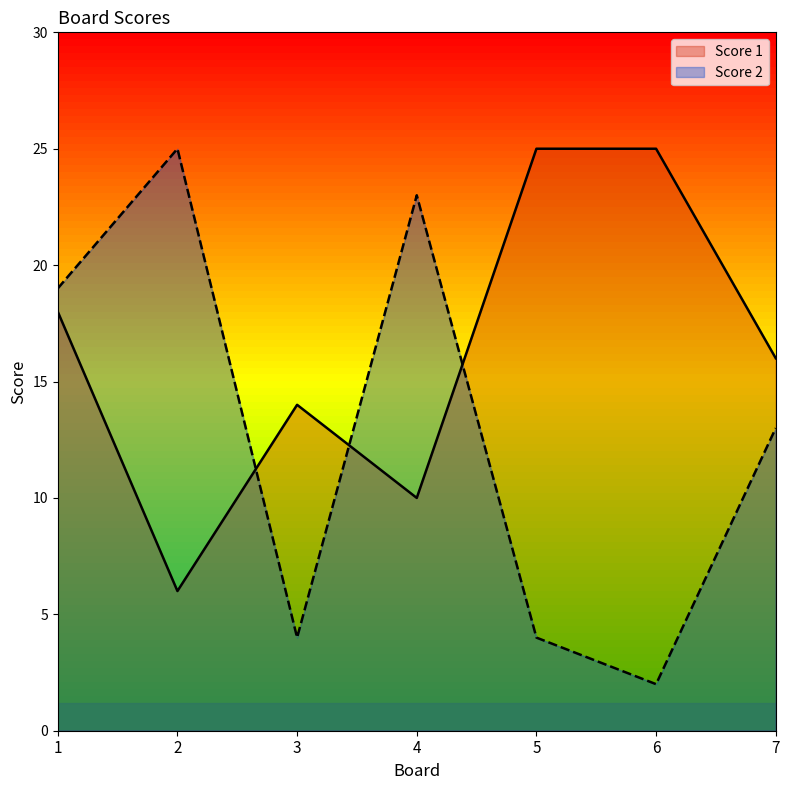

Reading left to right, list all the values displayed in this chart.

Score 1: 1=18	2=6	3=14	4=10	5=25	6=25	7=16
Score 2: 1=19	2=25	3=4	4=23	5=4	6=2	7=13